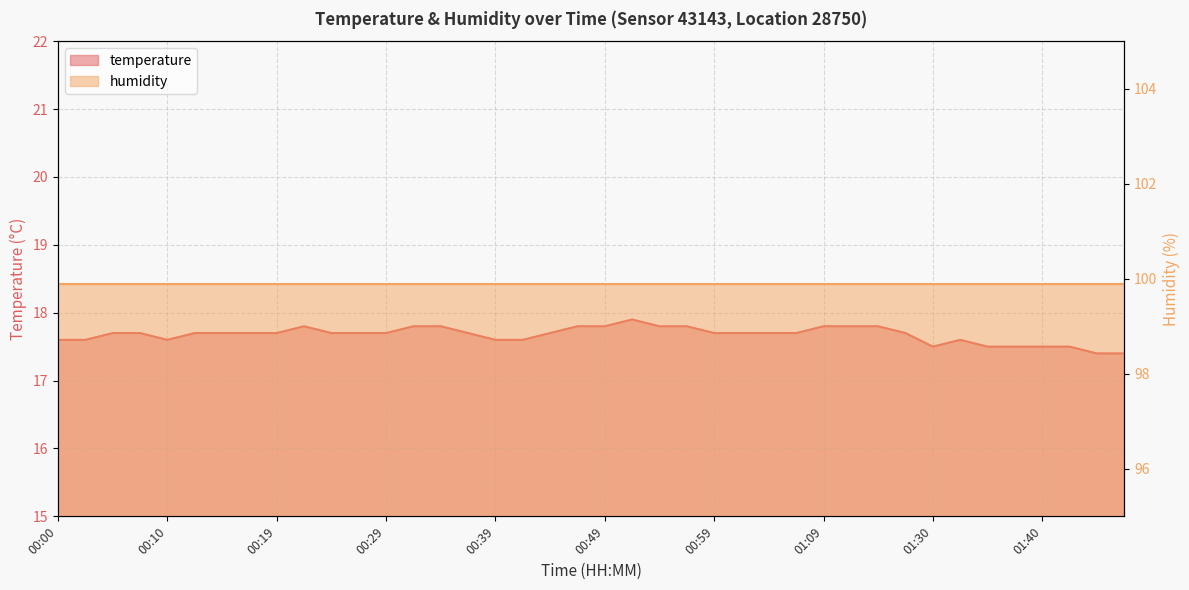

What is the label of the 23rd point from the right?

00:42